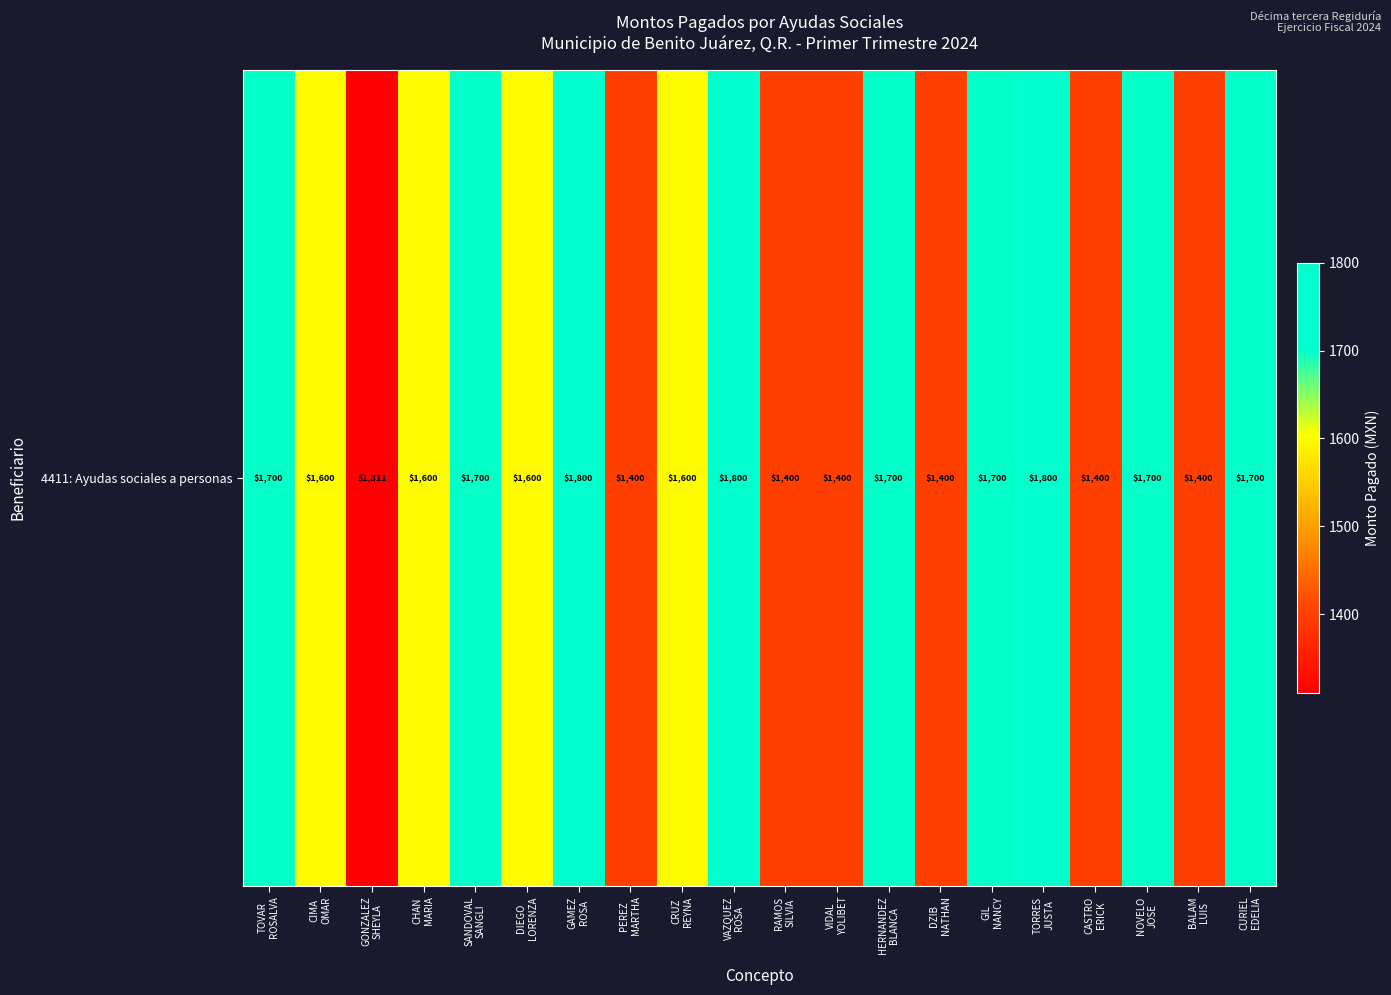

How many data points are less than 1600?

7